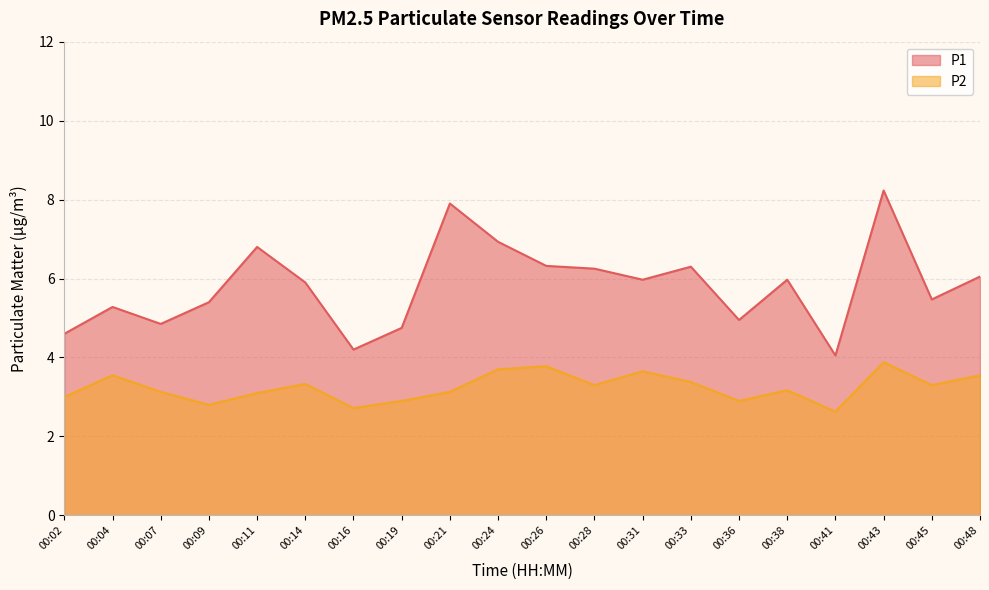

Where is P2 nearest to the value 3?

00:02